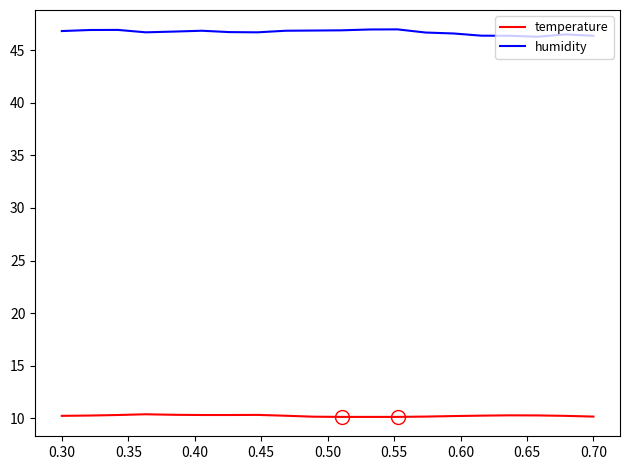

Does the chart have visible grid lines?

No